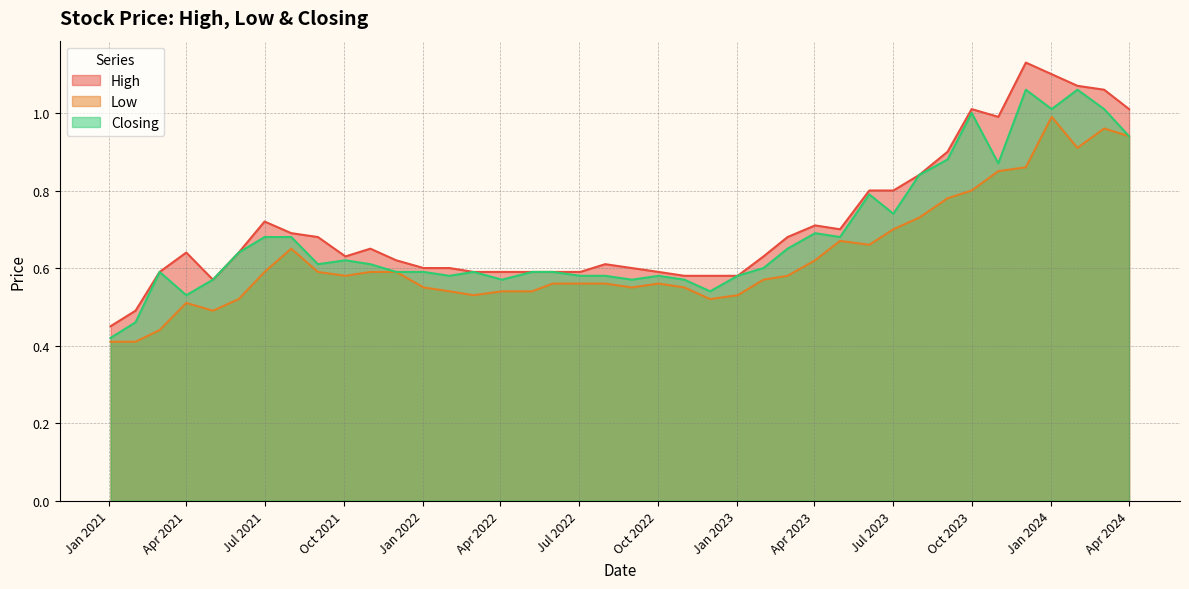

What is the average value of the High series?

0.7